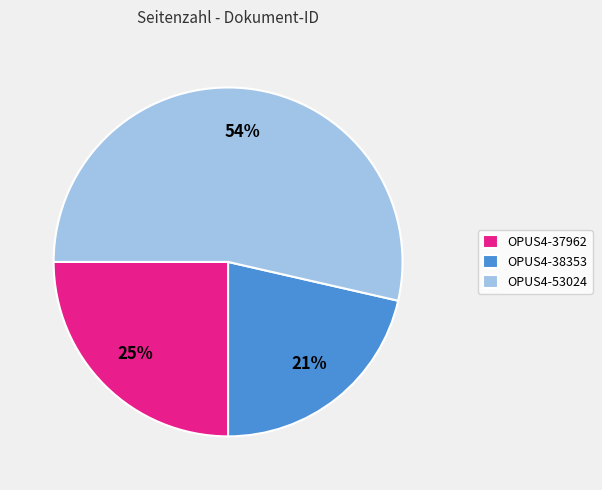

To the nearest percent, what is the difference between the OPUS4-53024 and OPUS4-37962 slice percentages?

29%